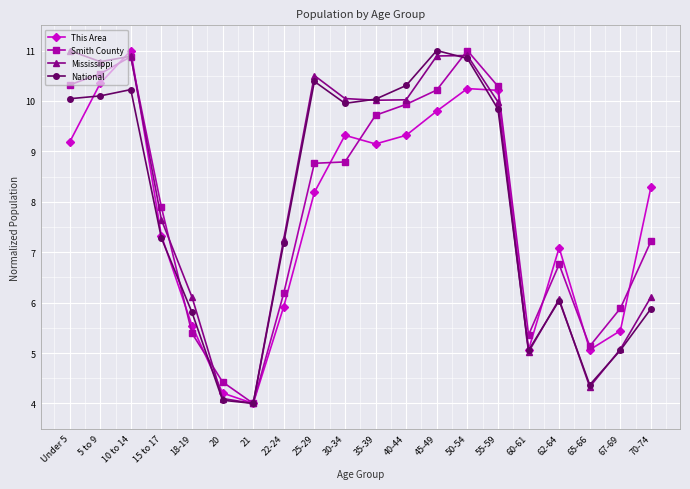

What is the sum of the This Area values at 20 and Under 5?

13.4